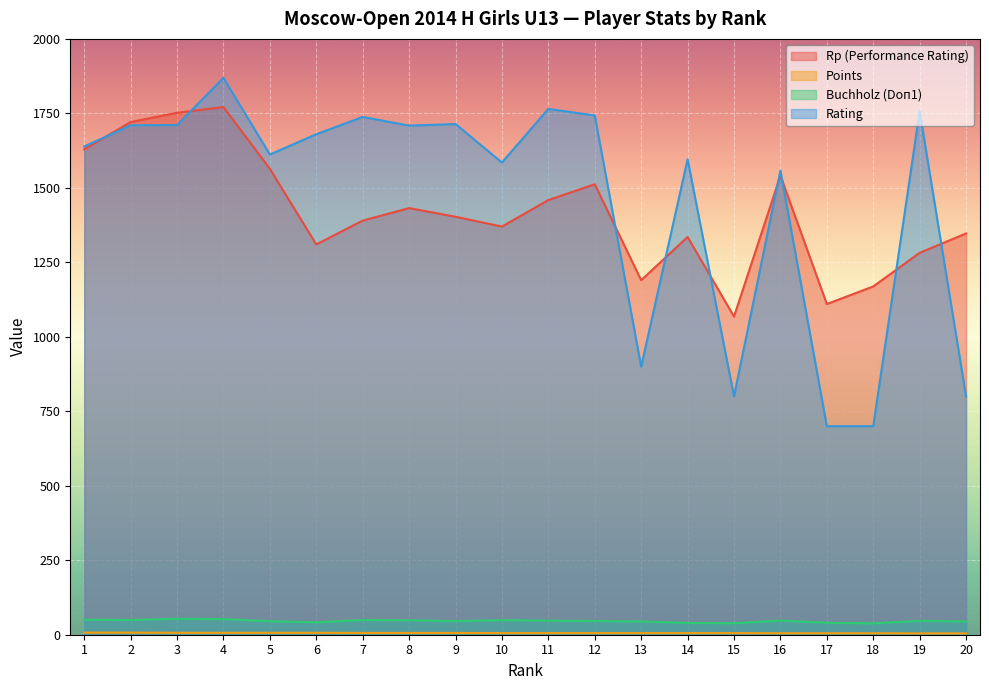

True or false: Buchholz (Doп1) and Rating intersect in this chart.

False